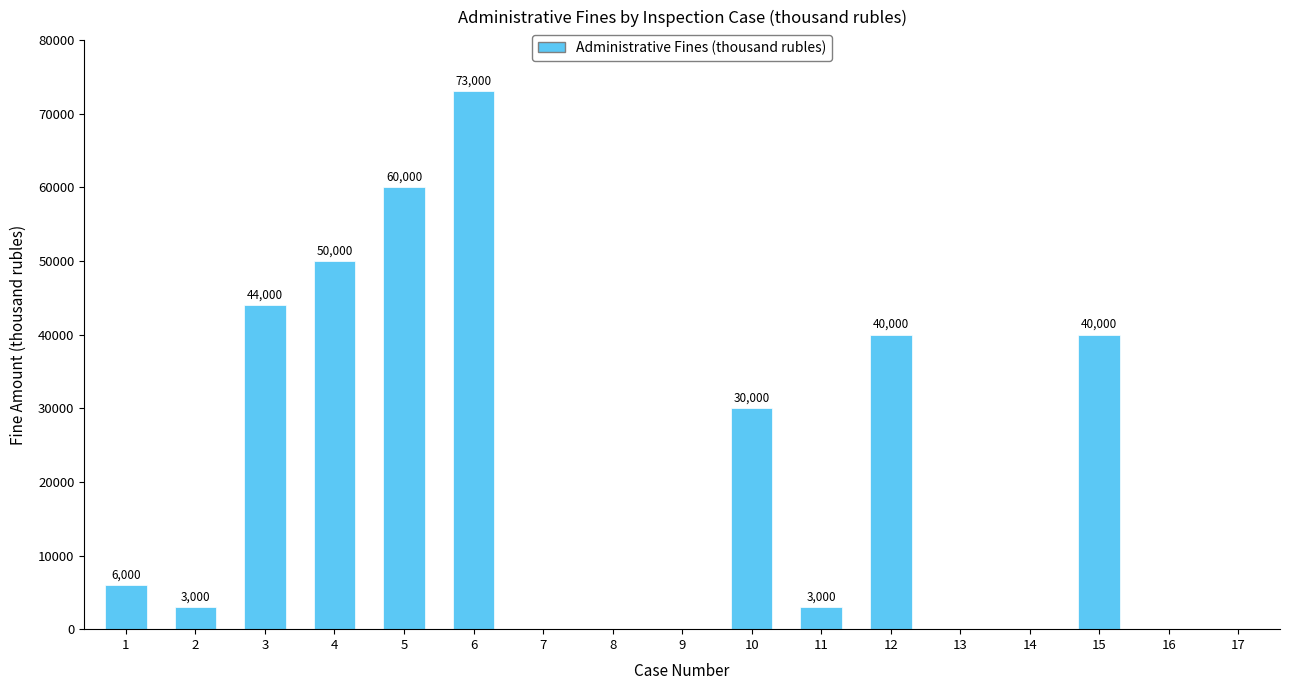

Which label corresponds to the largest value in the chart?

6